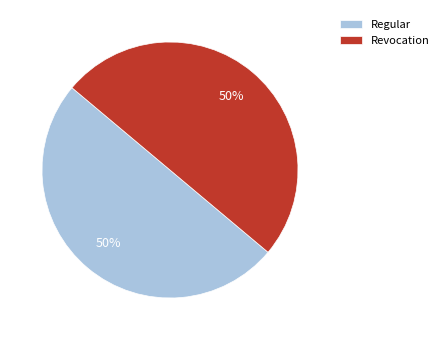

Is it true that Regular is 50% of the pie?

True